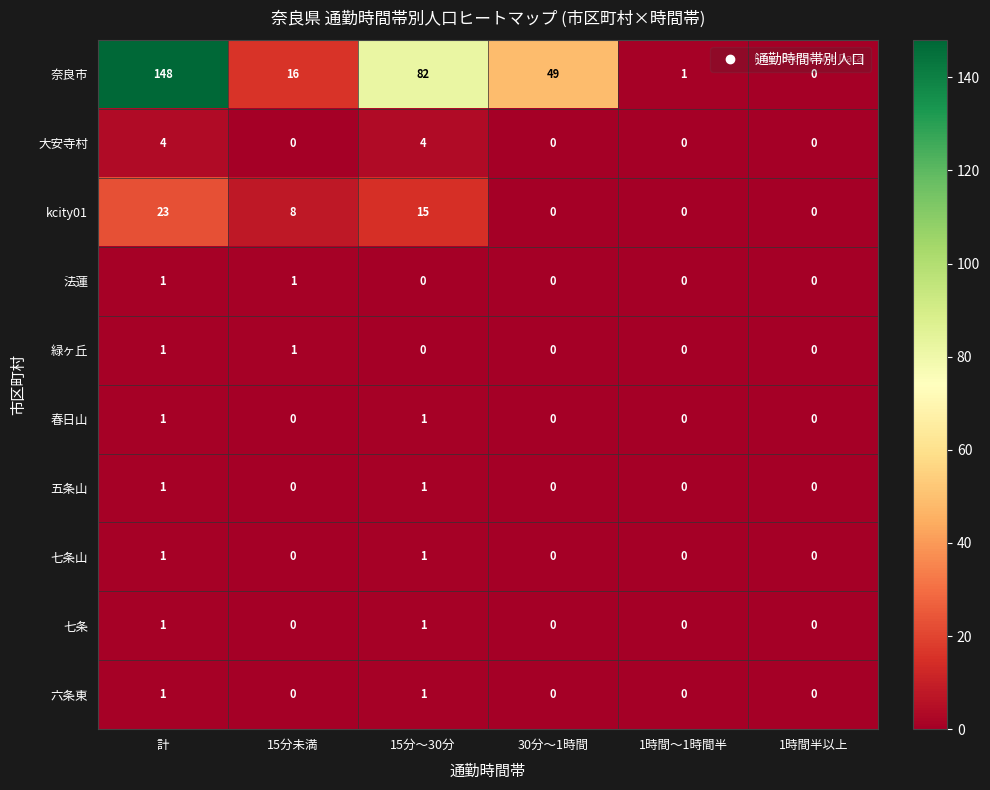

At which category does the chart reach its peak across all series?

計